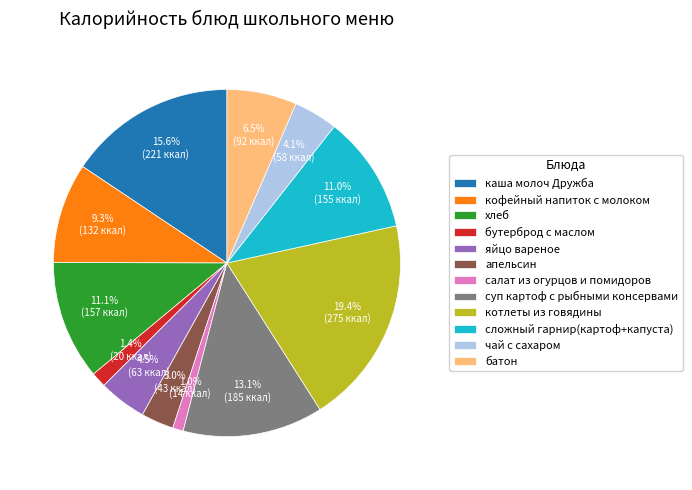

Which slice is the largest?

котлеты из говядины